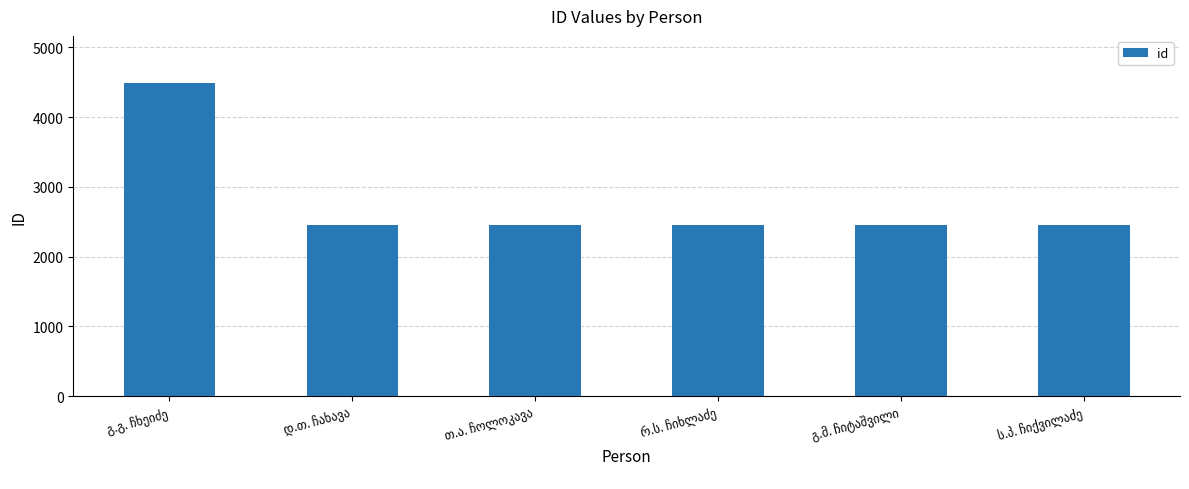

What is the sum of all values?

16742